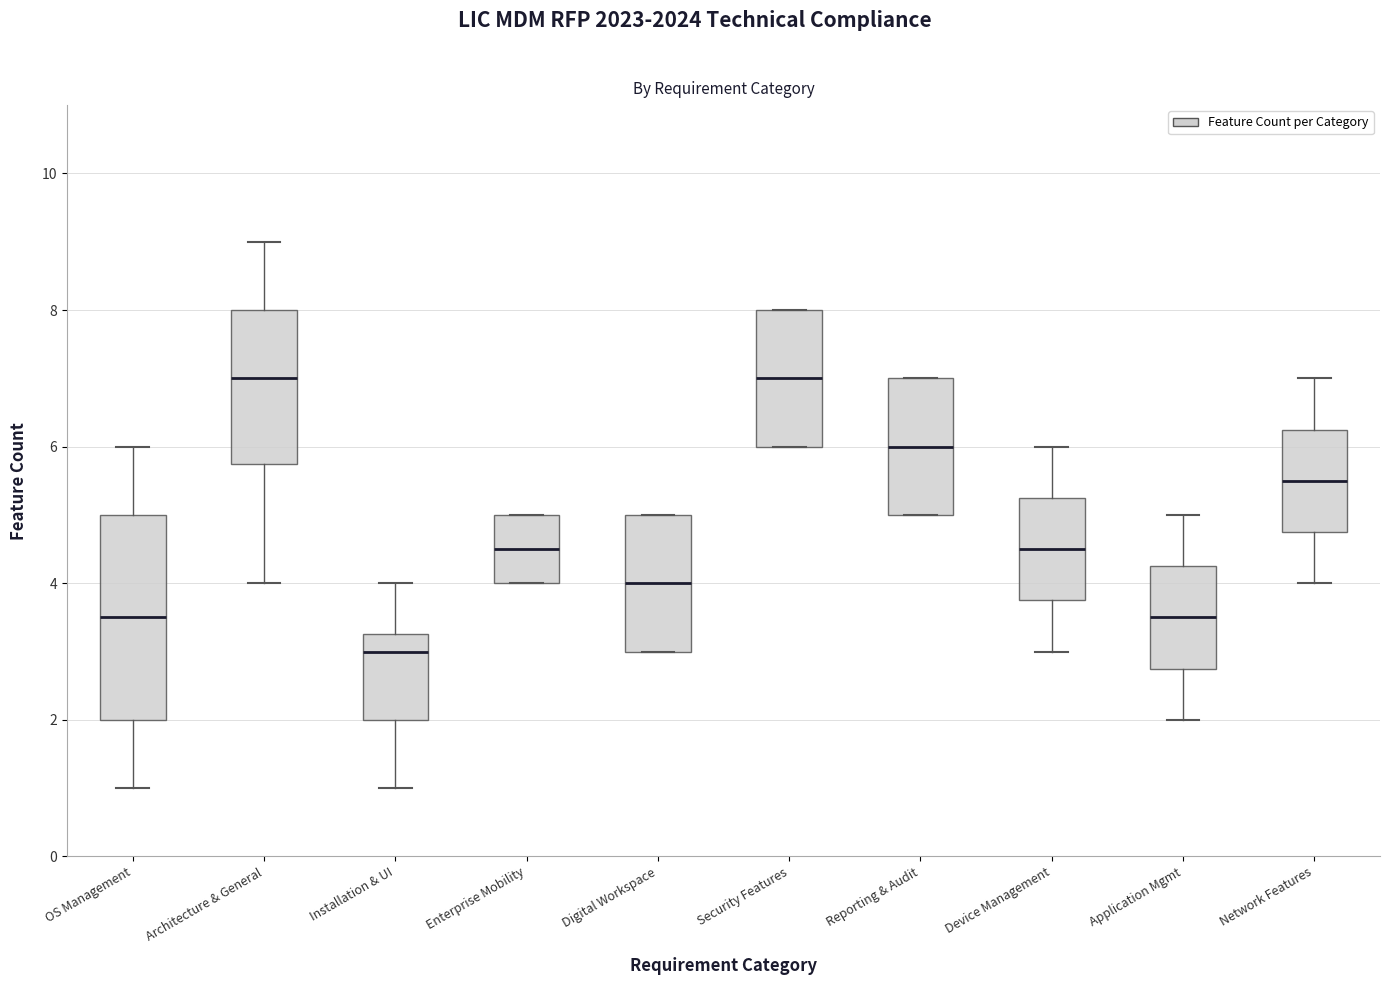

Reading left to right, transcribe this box plot: for each box, give where its median line is, the range the box spans, and where its two whiskers end, as read against the y-axis. The values are not printed on the chart, so give them approximately, as read against the axis.

OS Management: median 3.6, box 2.0 to 5.0, whiskers 1.0 to 6.0
Architecture & General: median 7.0, box 5.8 to 8.0, whiskers 4.0 to 9.0
Installation & UI: median 3.0, box 2.0 to 3.2, whiskers 1.0 to 4.0
Enterprise Mobility: median 4.6, box 4.0 to 5.0, whiskers 4.0 to 5.0
Digital Workspace: median 4.0, box 3.0 to 5.0, whiskers 3.0 to 5.0
Security Features: median 7.0, box 6.0 to 8.0, whiskers 6.0 to 8.0
Reporting & Audit: median 6.0, box 5.0 to 7.0, whiskers 5.0 to 7.0
Device Management: median 4.6, box 3.8 to 5.2, whiskers 3.0 to 6.0
Application Mgmt: median 3.6, box 2.8 to 4.2, whiskers 2.0 to 5.0
Network Features: median 5.6, box 4.8 to 6.2, whiskers 4.0 to 7.0